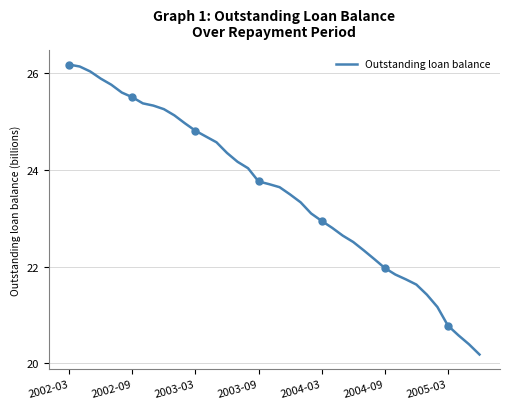

What is the minimum value shown in the chart?

20.2